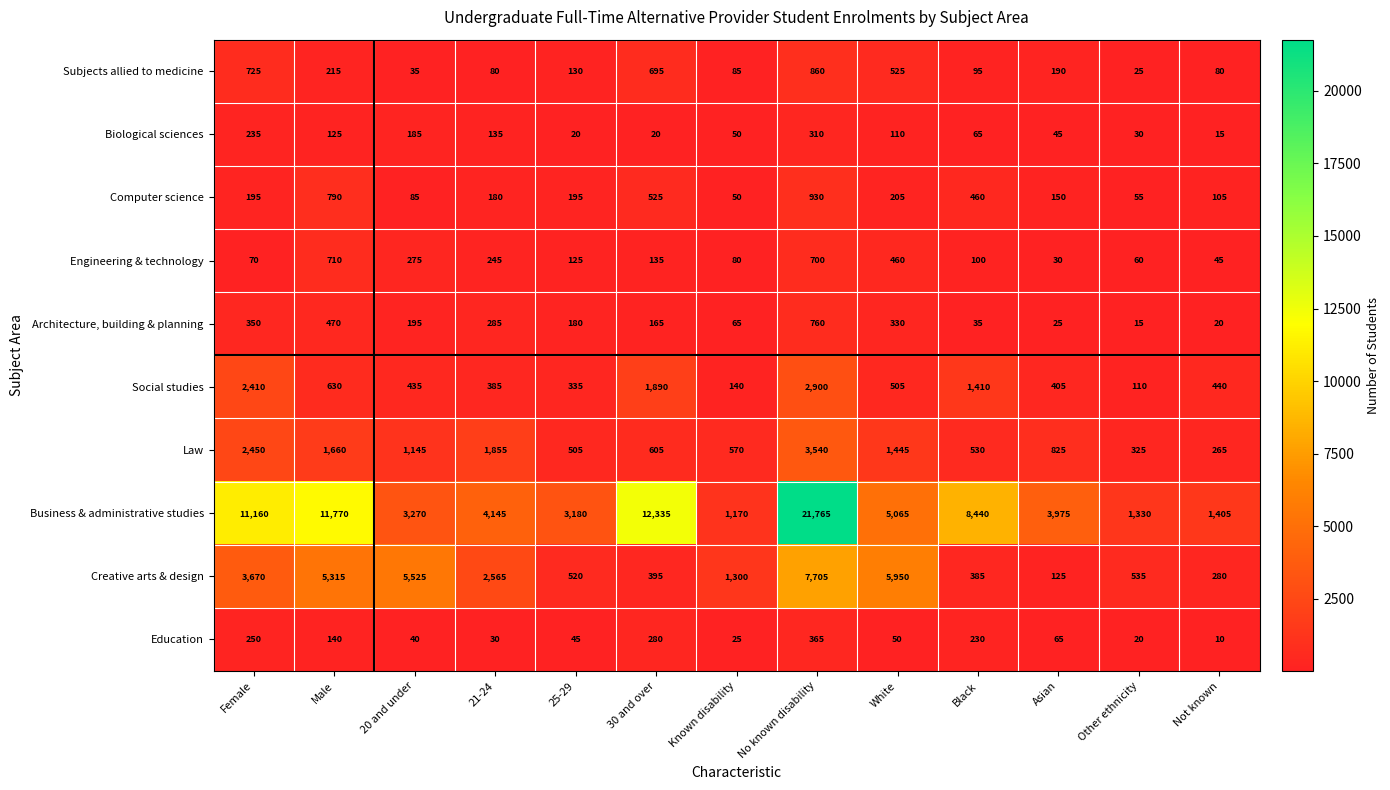

At how many categories does at least one series exceed 7168?

5